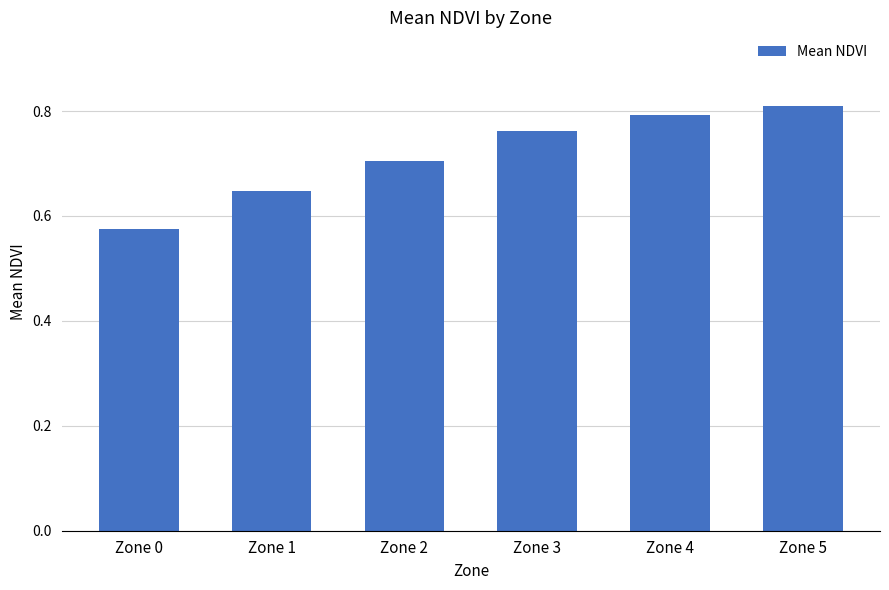

What is the sum of all values?

4.3